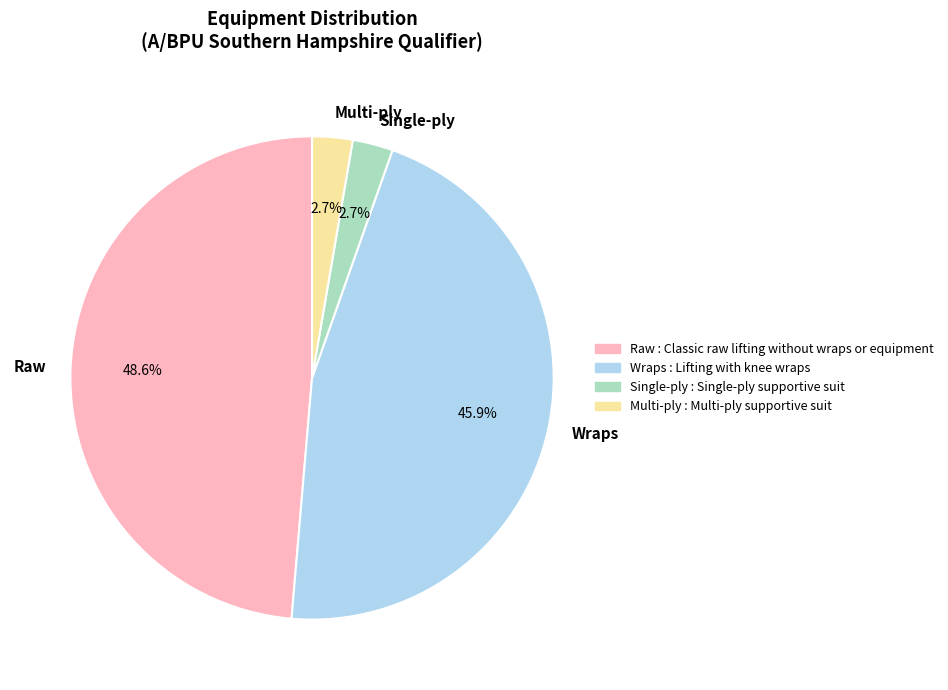

The Multi-ply slice represents 3% of the pie. True or false?

True